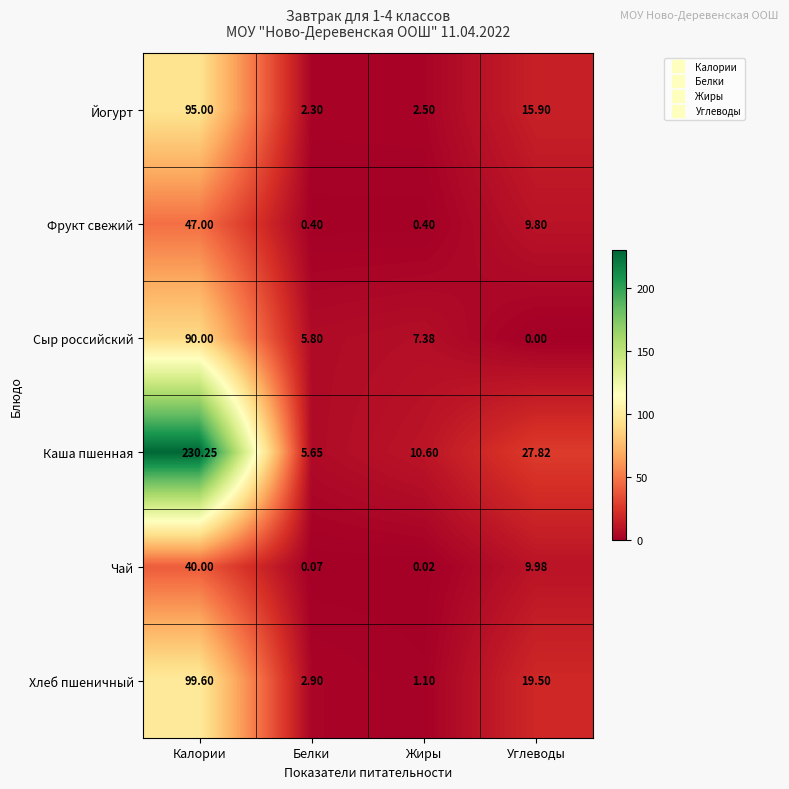

Which series has the largest range (max minus min)?

Каша пшенная